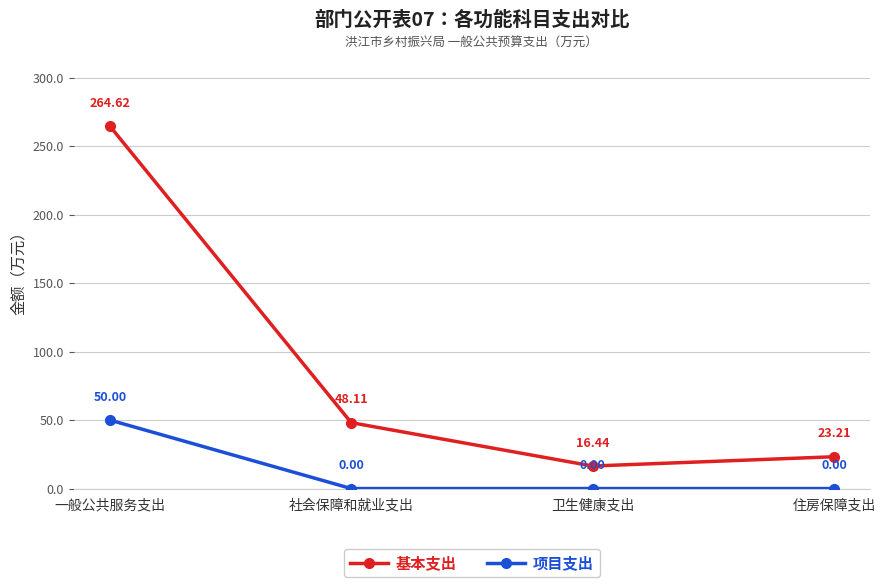

Which series has the largest total across all categories?

基本支出